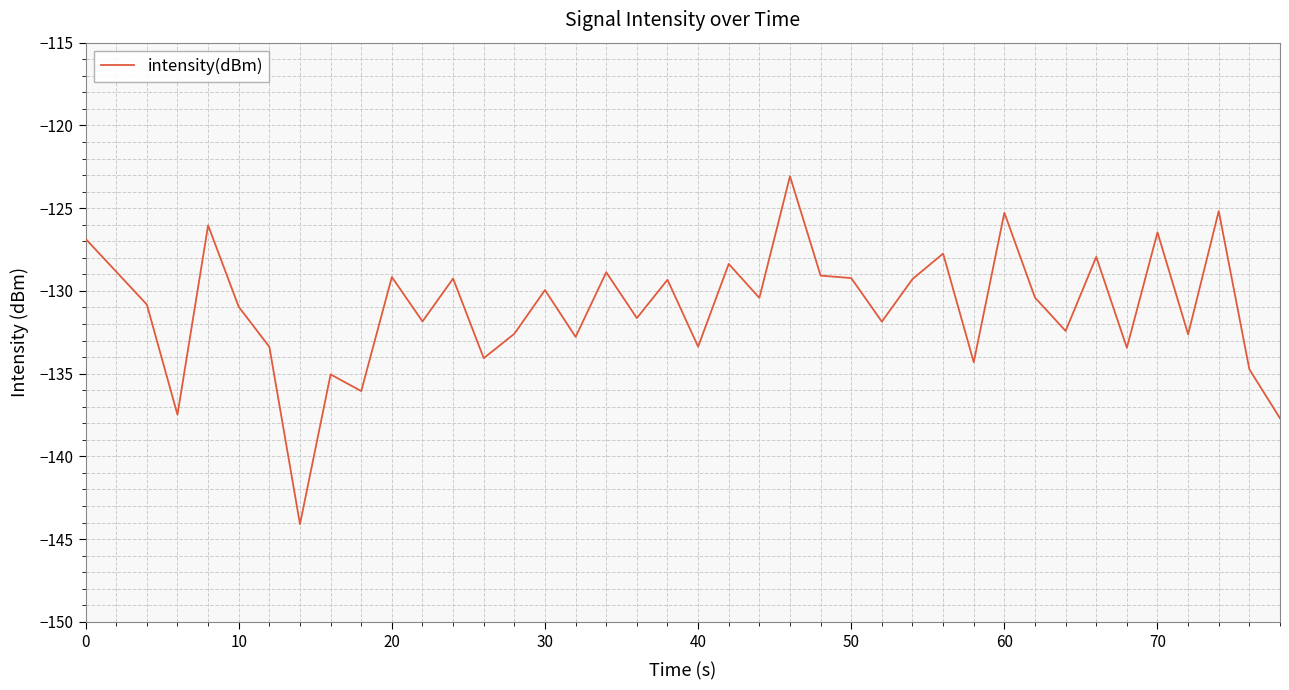

What is the difference between the maximum and minimum values?

21.0